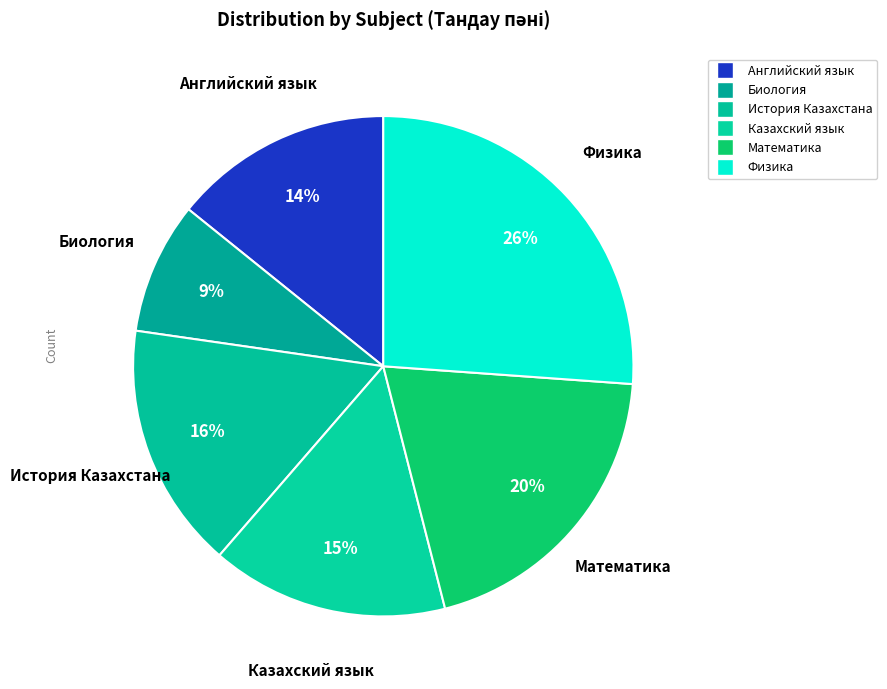

To the nearest percent, what is the combined percentage of Математика and Английский язык?

34%